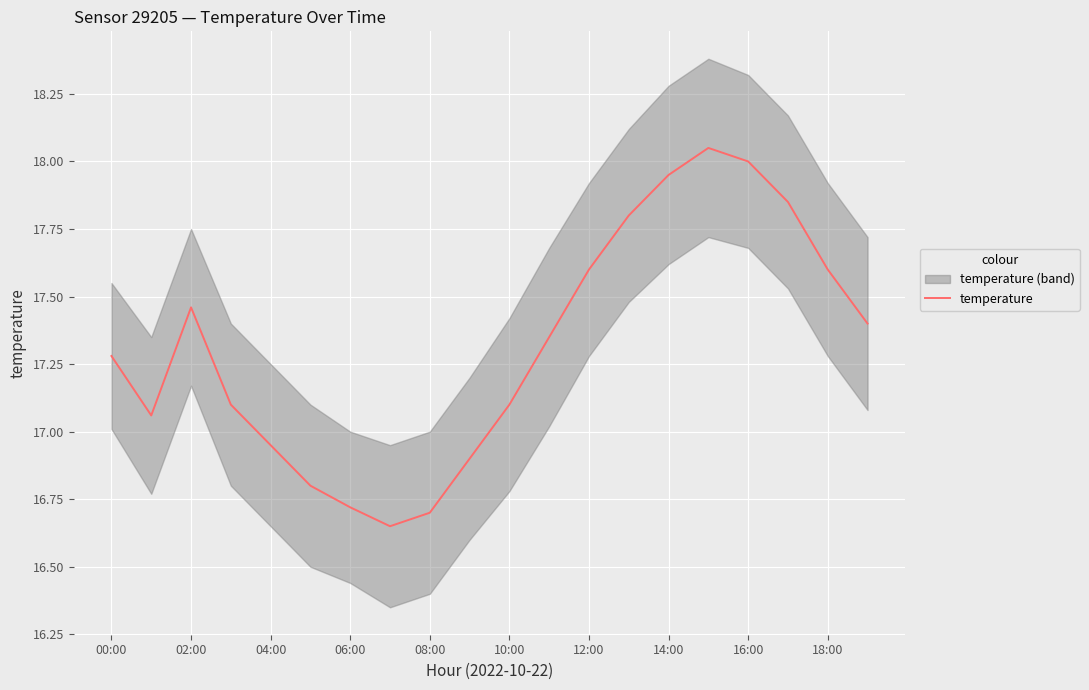

At which label does temperature first exceed 17?

00:00